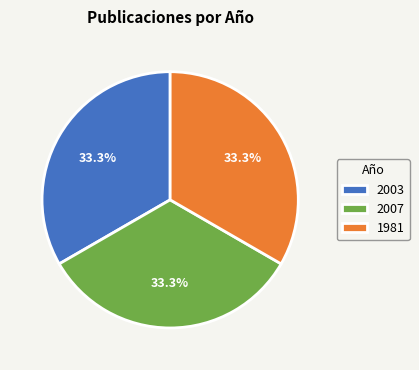

Does 2007 account for over 50% of the chart?

No